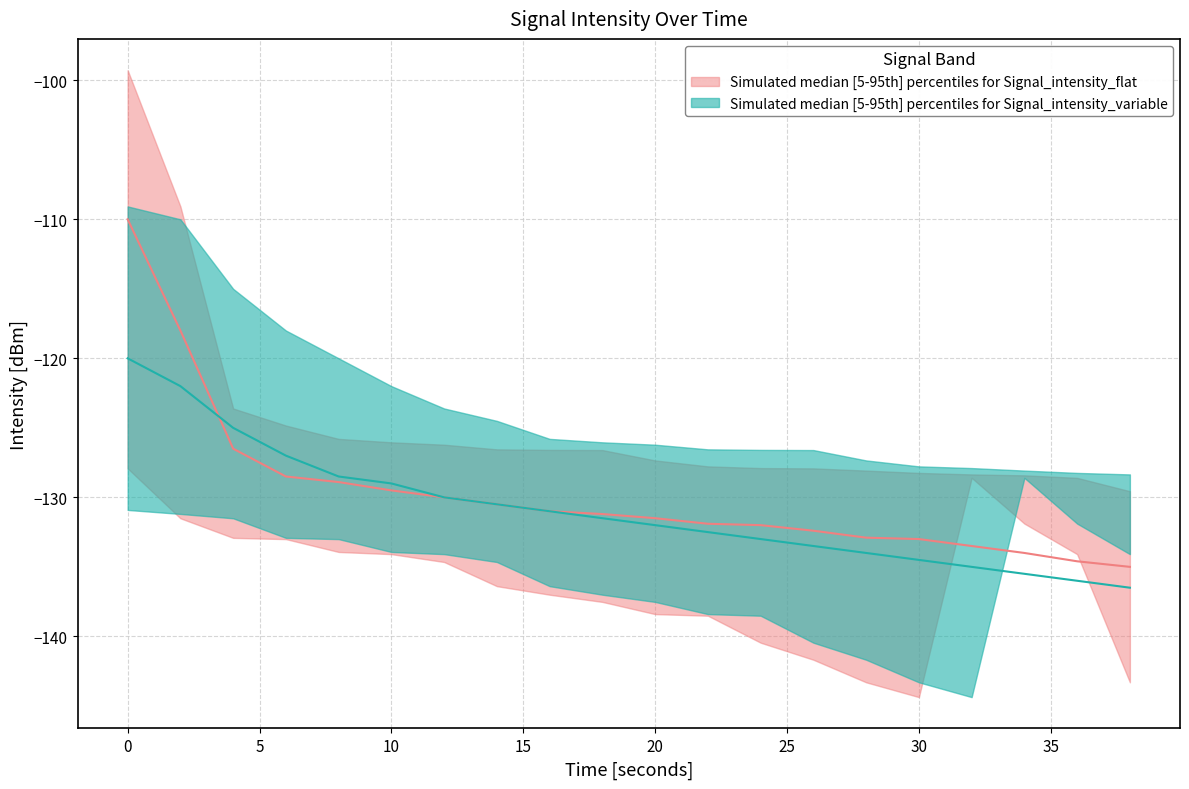

True or false: intensity_upper and intensity_median intersect in this chart.

False